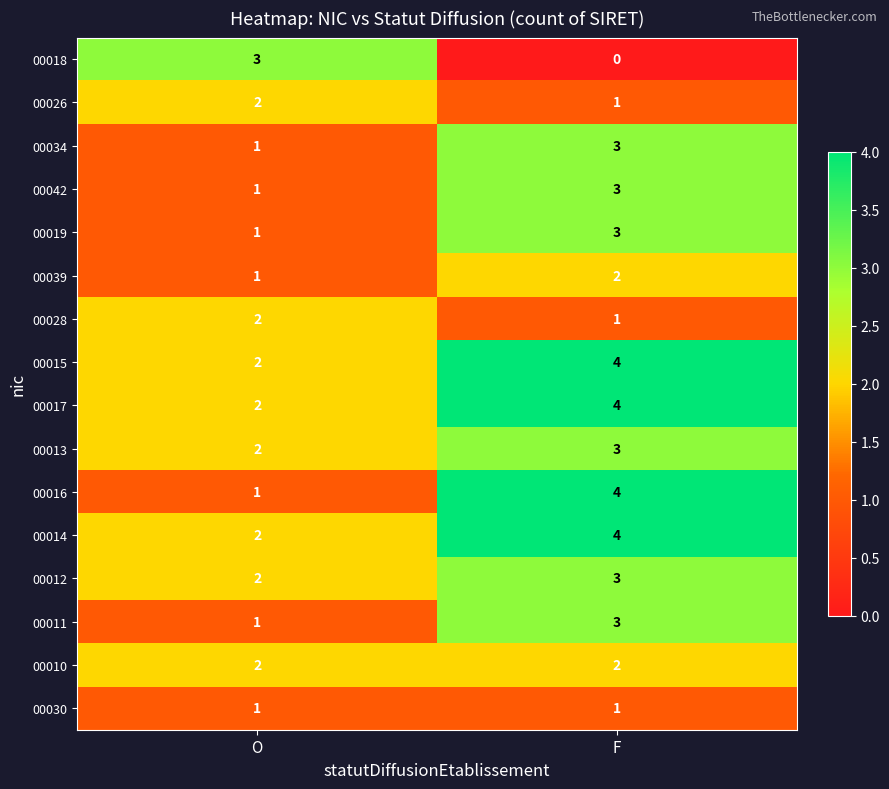

What is the highest value of the 00016 series?

4